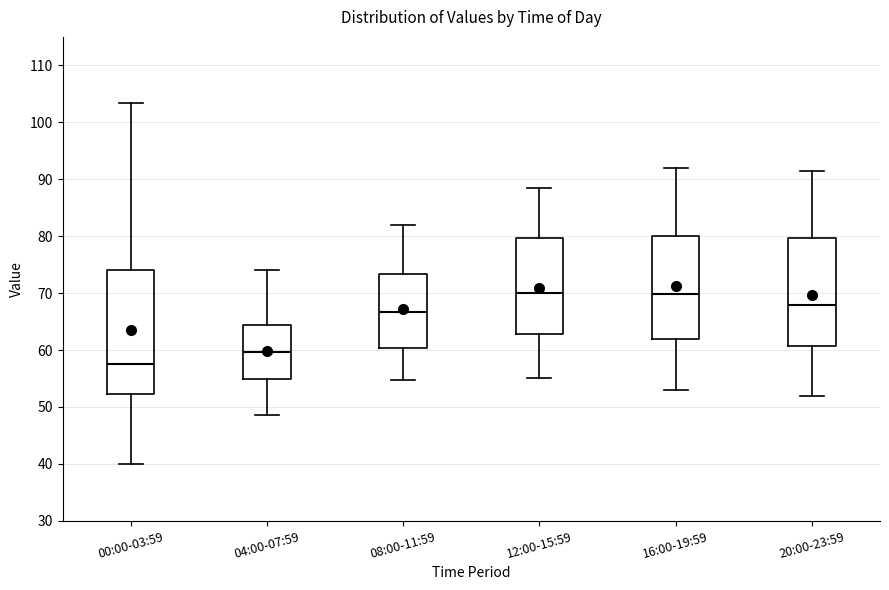

Where is the lower edge of the box for 12:00-15:59 on the y-axis? The values are not printed on the chart, so give them approximately, as read against the axis.

63